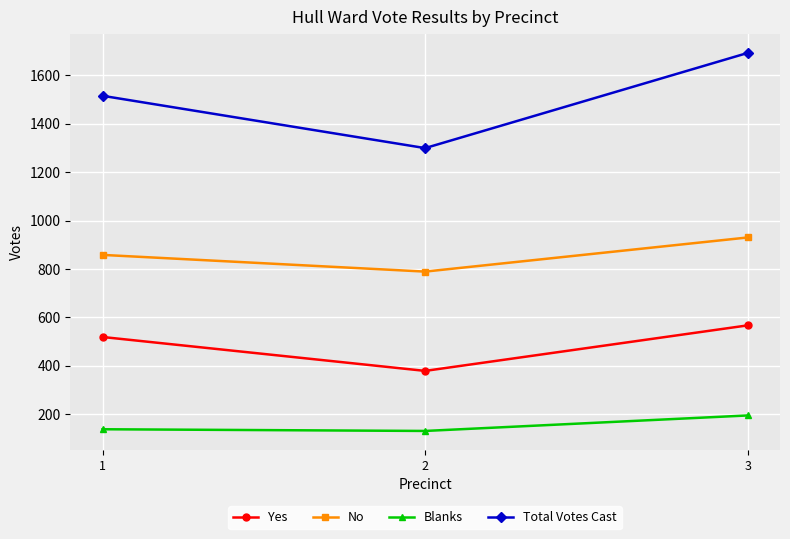

How many distinct data groups are displayed?

4